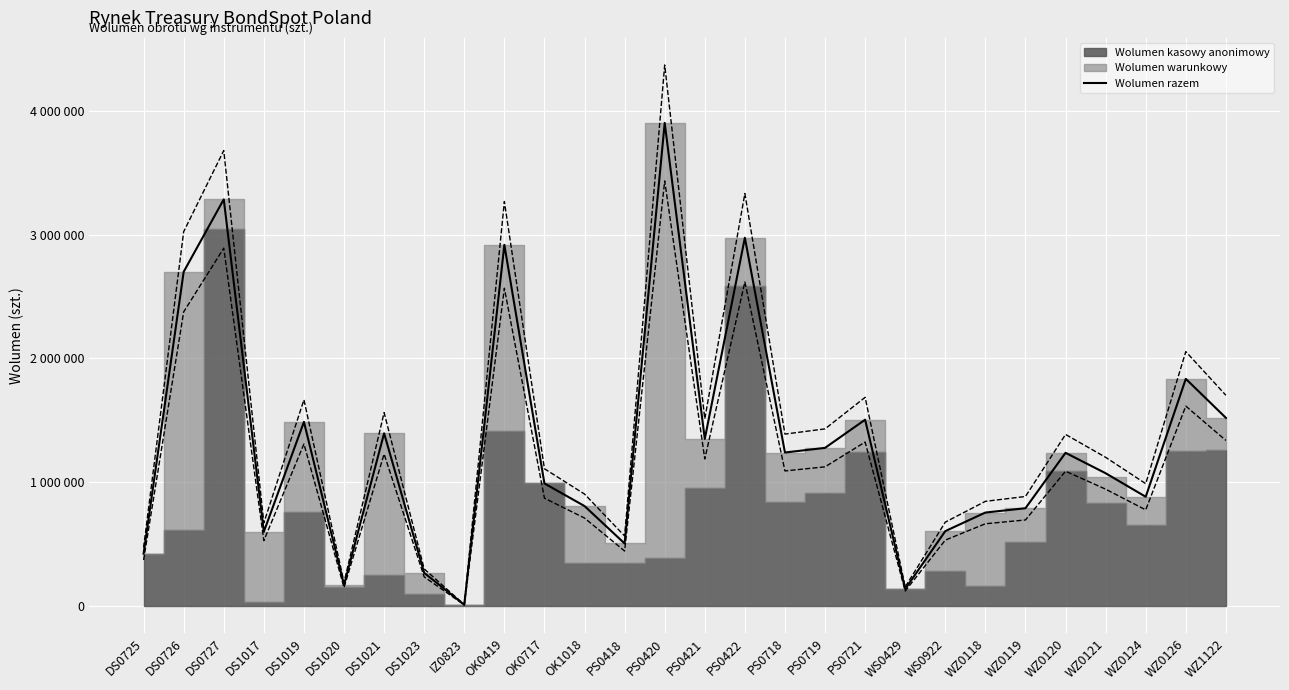

Reading left to right, what are all the values shown in this chart?

422500	2700000	3285000	600000	1487500	170000	1395000	267500	10000	2917500	990000	807500	505000	3902500	1350000	2975000	1240000	1277500	1505000	137500	605000	755000	790000	1237500	1072500	882500	1835000	1520000